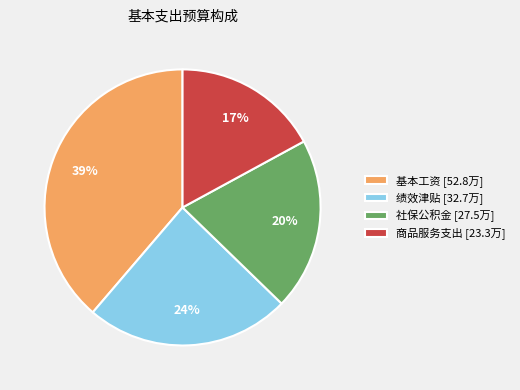

Do 基本工资 [52.8万] and 绩效津贴 [32.7万] together represent more than half of the pie?

Yes